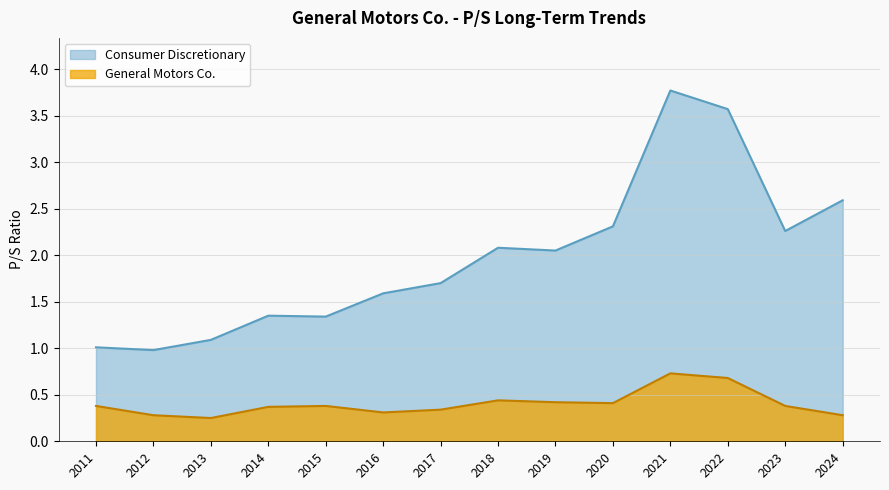

Read the Consumer Discretionary value at 2019.

2.0